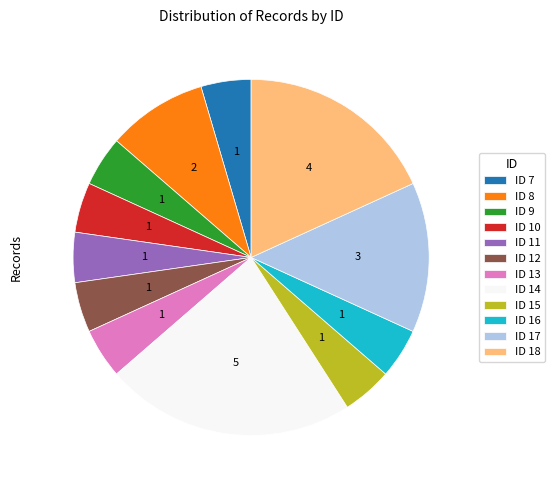

What is the largest slice in the pie chart?

ID 14